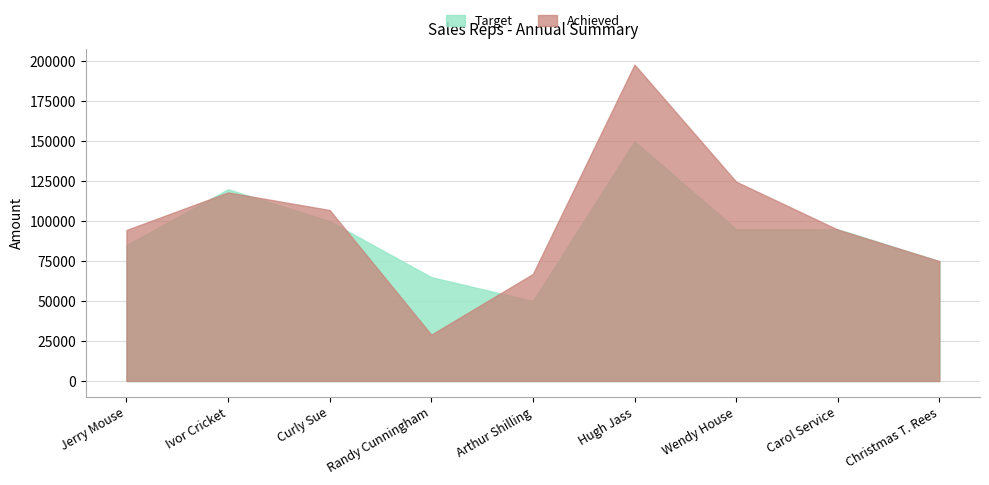

Reading left to right, transcribe all the data shown in this chart.

Target: Jerry Mouse=85000	Ivor Cricket=120000	Curly Sue=100000	Randy Cunningham=65000	Arthur Shilling=50000	Hugh Jass=150000	Wendy House=95000	Carol Service=95000	Christmas T. Rees=75000
Achieved: Jerry Mouse=94500	Ivor Cricket=118000	Curly Sue=107000	Randy Cunningham=29000	Arthur Shilling=67000	Hugh Jass=198000	Wendy House=124750	Carol Service=94750	Christmas T. Rees=75000